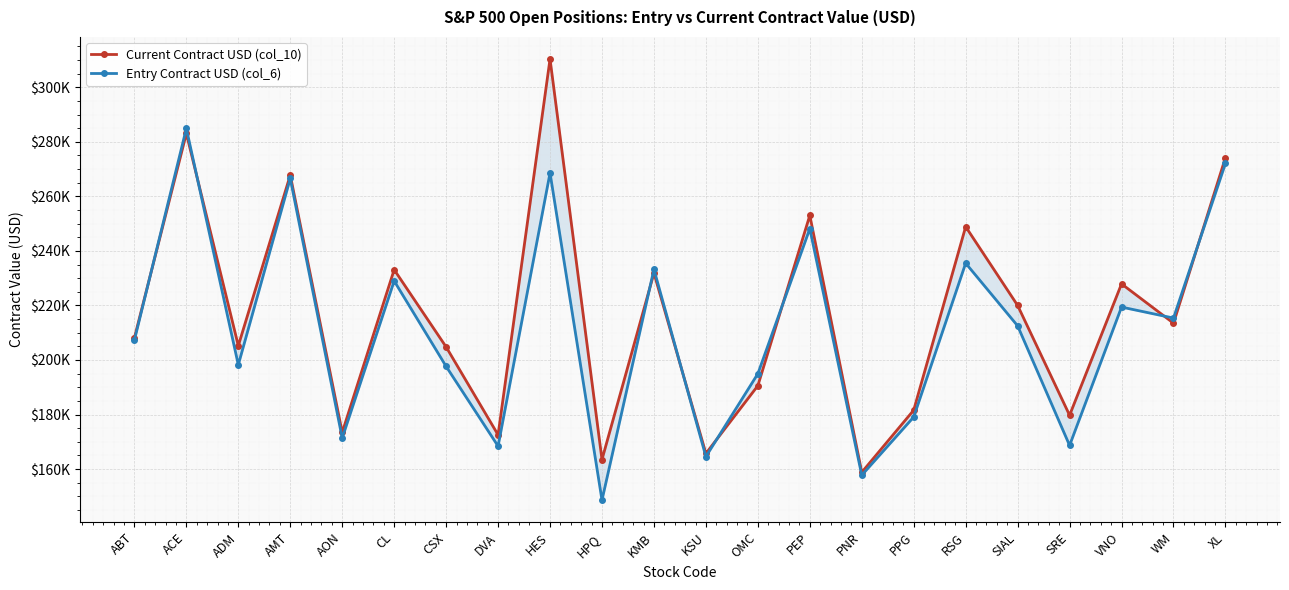

Which series has the largest total across all categories?

Current Contract USD (col_10)